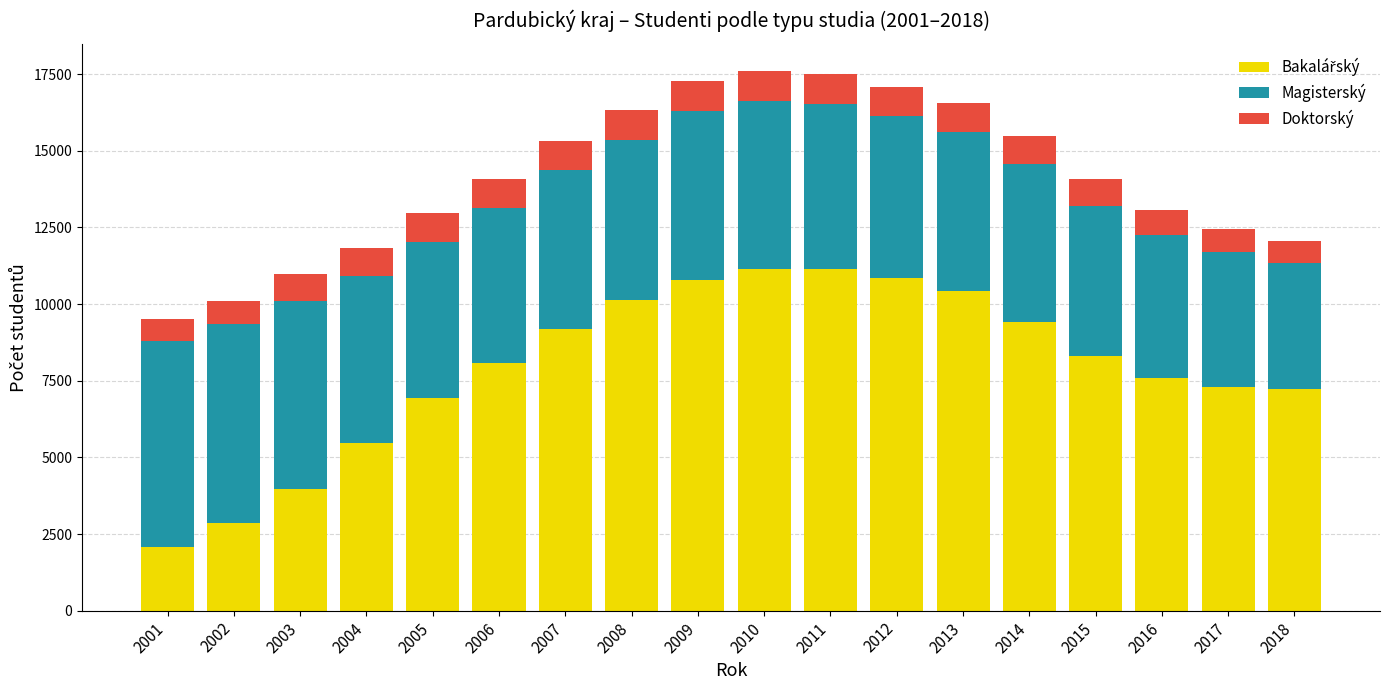

How many bars are there in total?

18